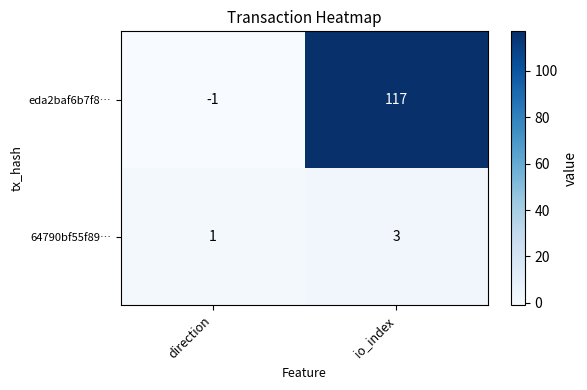

Which series has the largest range (max minus min)?

eda2baf6b7f8…